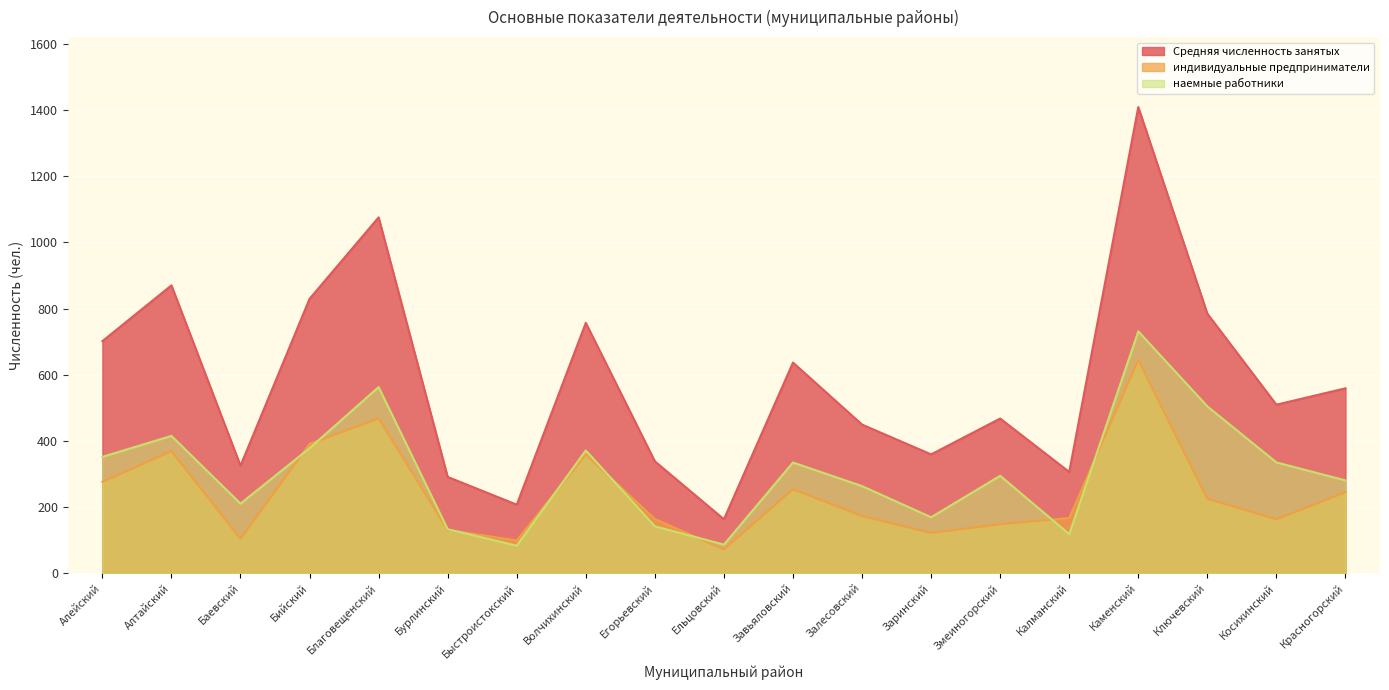

What position from the left is Красногорский?

19